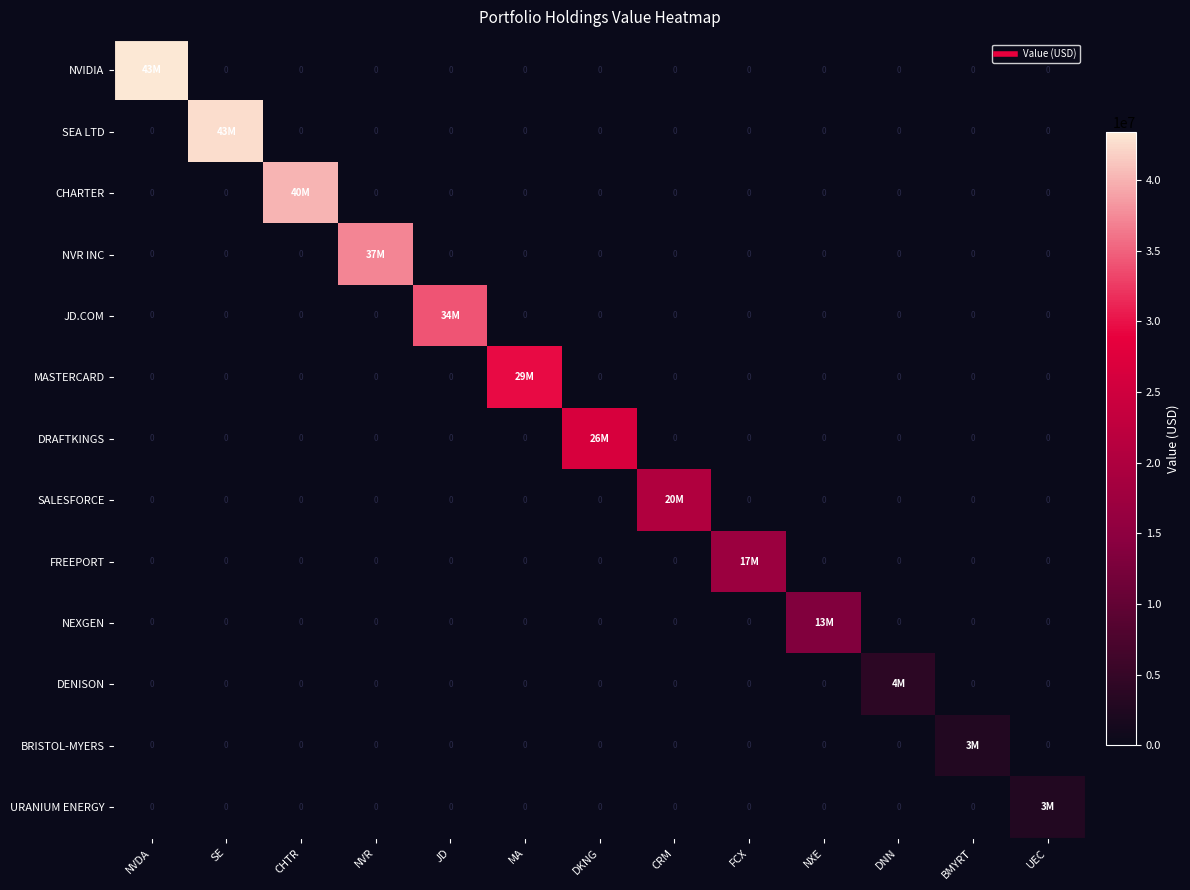

The value of DRAFTKINGS at BMYRT is 0. True or false?

True